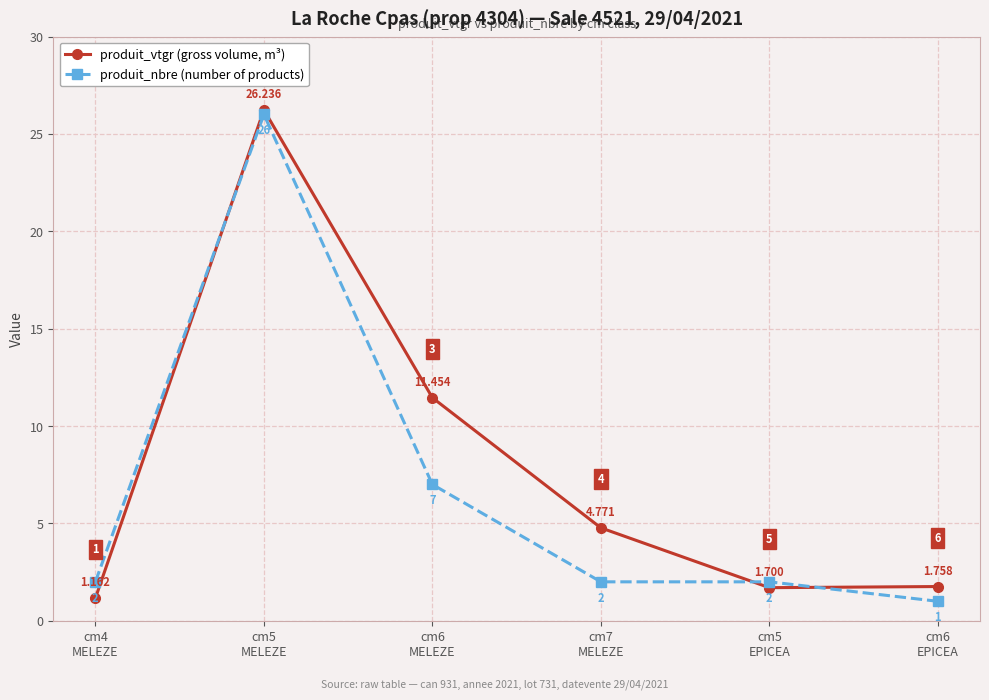

True or false: produit_nbre (number of products) has more than 0 interior local peaks.

True